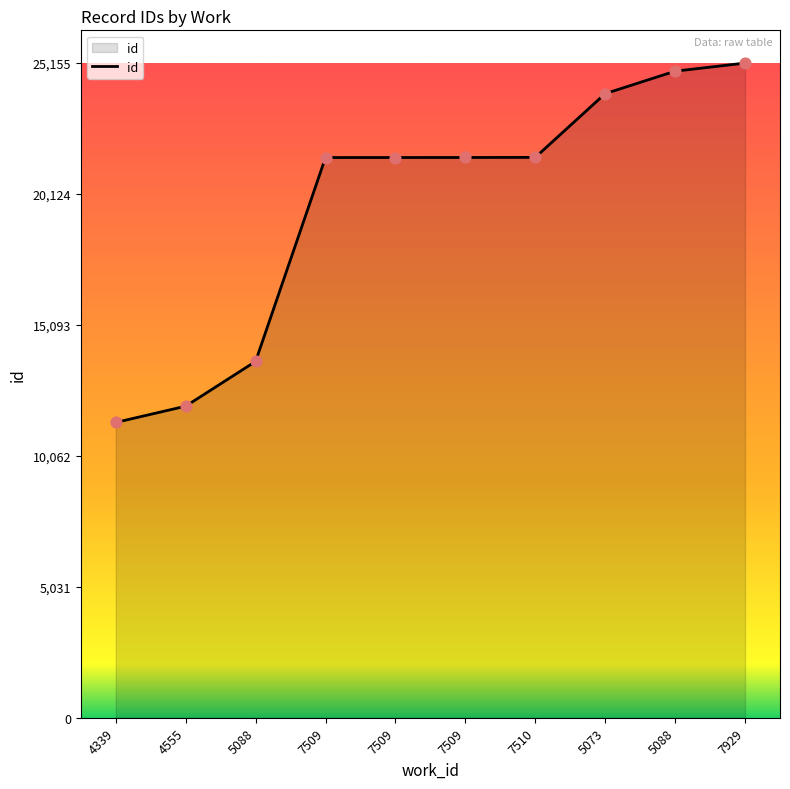

Does the chart have visible grid lines?

No